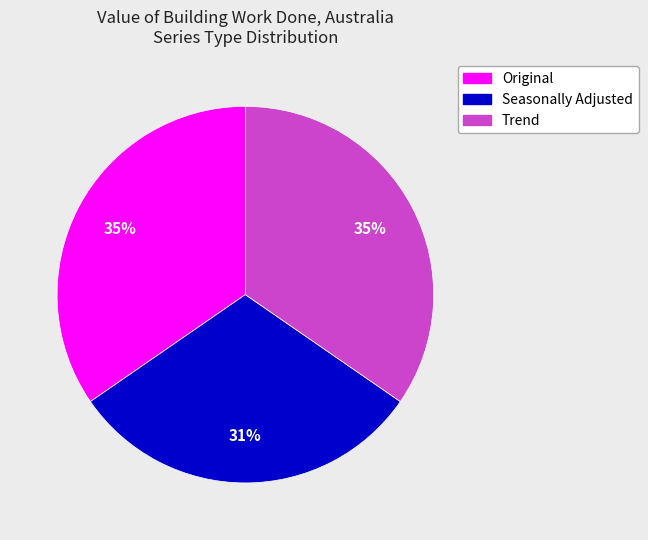

Is there a majority slice in this chart?

No